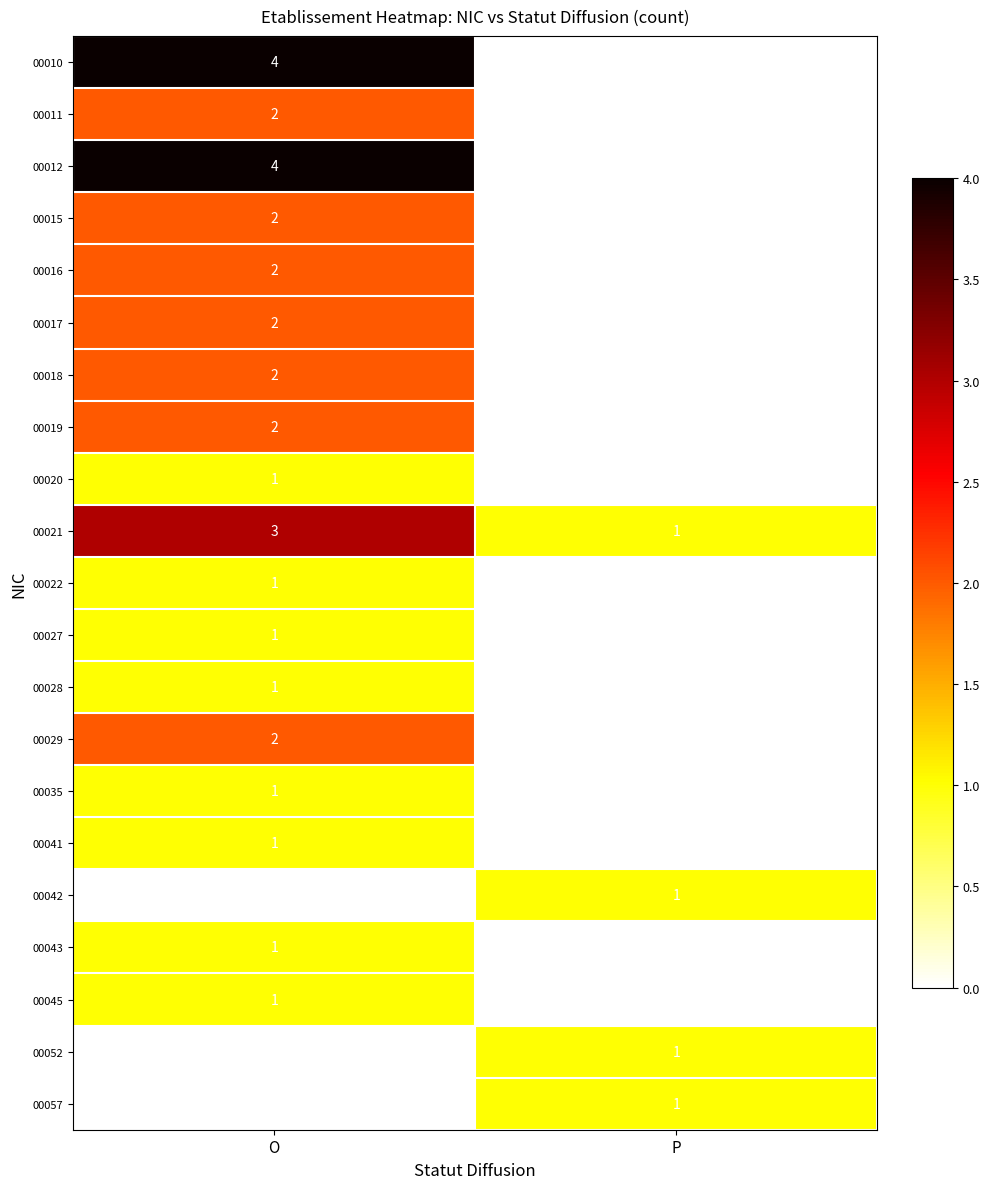

What is the total value across all series at O?

33